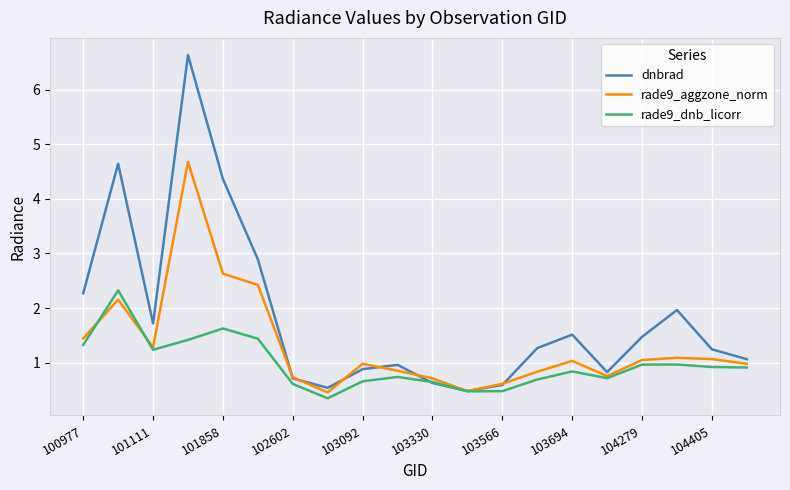

Which series has the largest total across all categories?

dnbrad